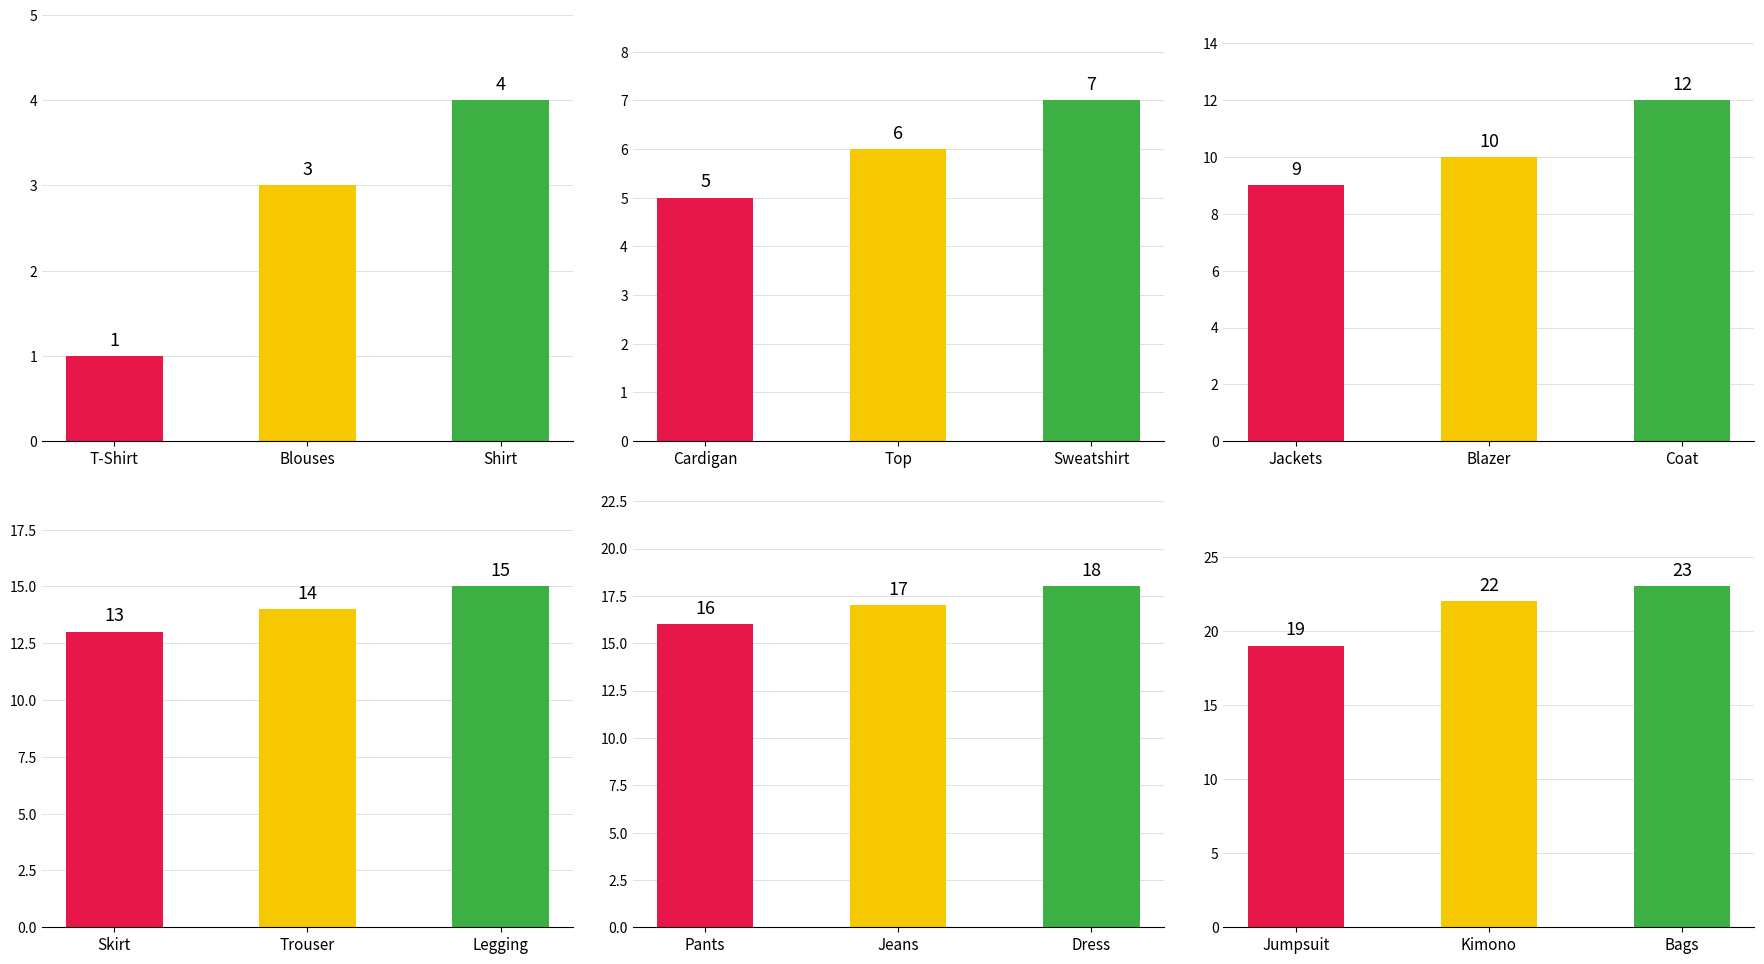

What is the sum of all Group 3 values?

31